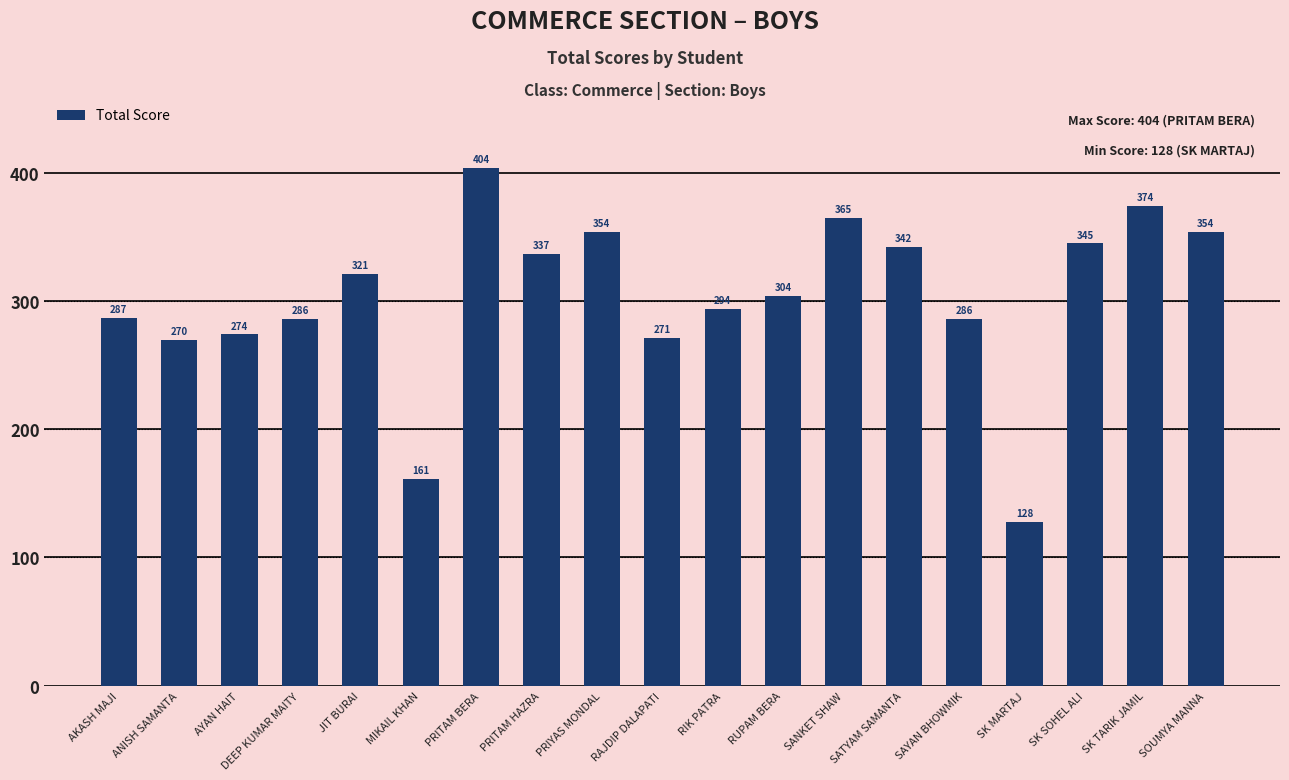

What is the label of the 8th bar from the right?

RUPAM BERA